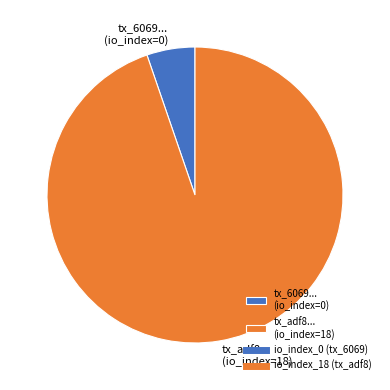

Count the number of slices in the pie.

2